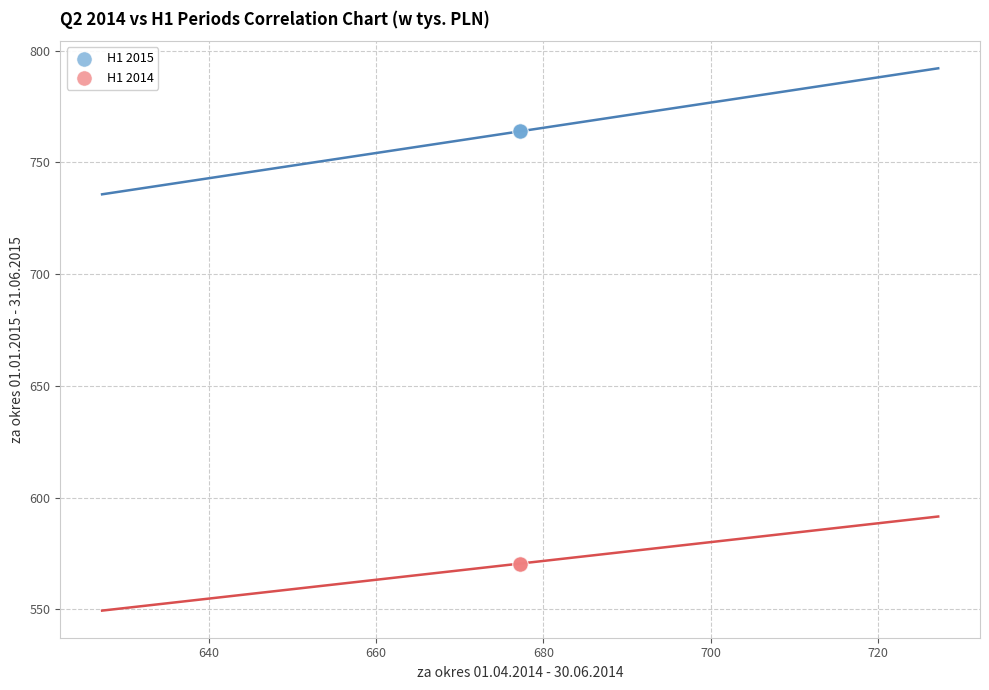

Which series reaches the minimum Y coordinate?

H1 2014